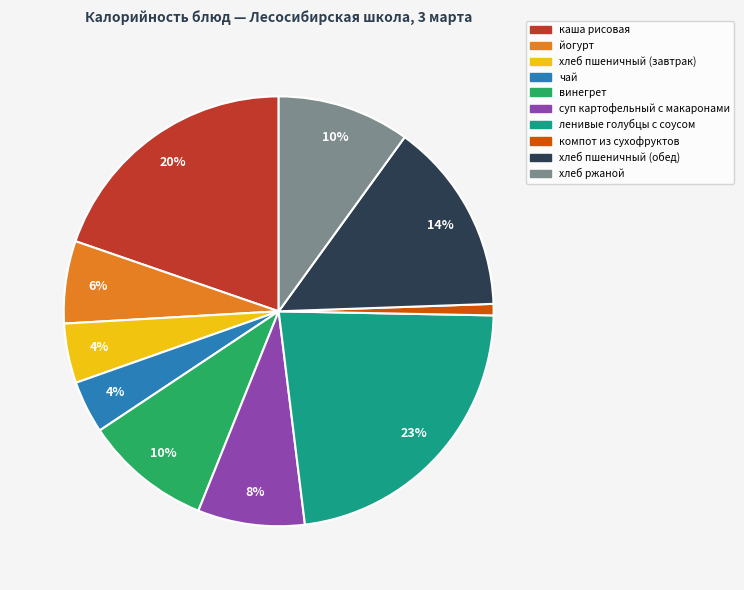

Which has a higher value, каша рисовая or чай?

каша рисовая